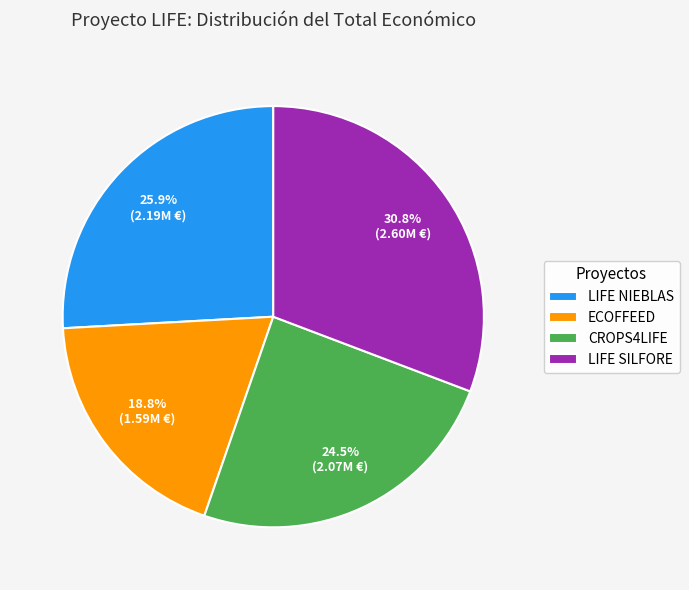

To the nearest percent, what is the average slice percentage?

25%